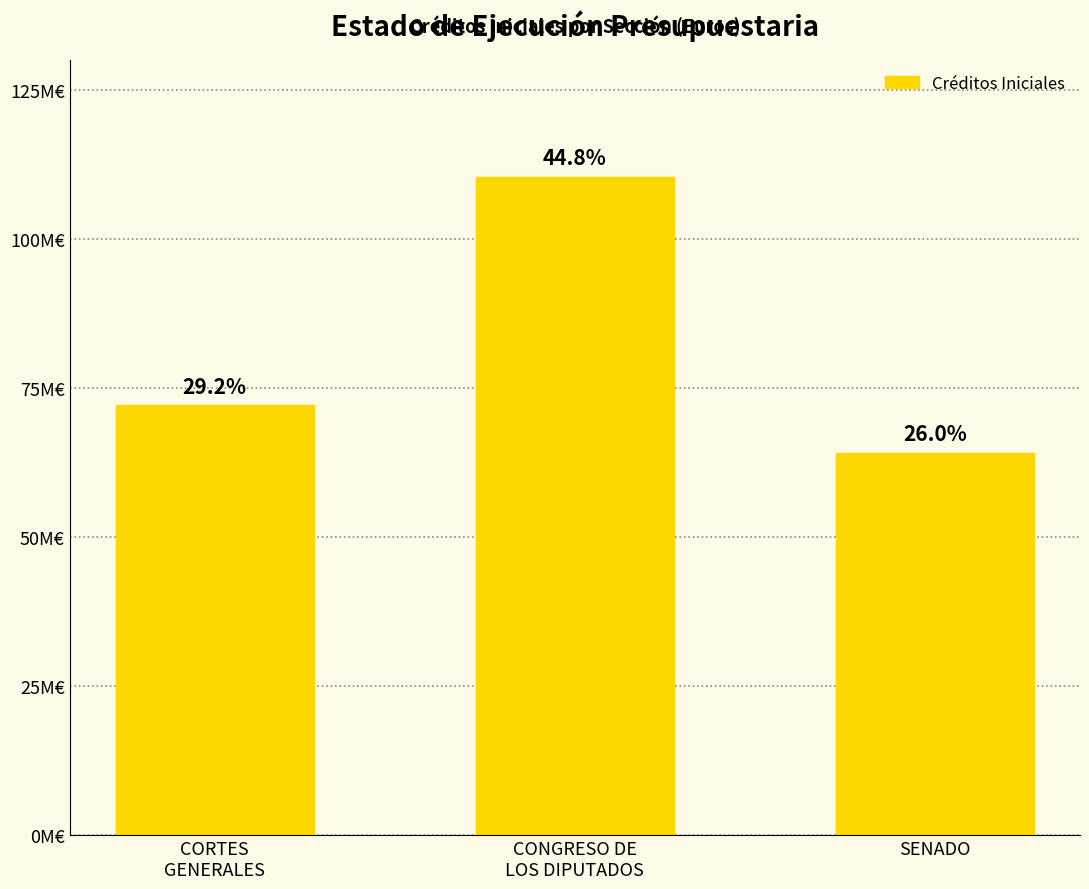

Rank the categories by value from highest to lowest.

CONGRESO DE
LOS DIPUTADOS, CORTES
GENERALES, SENADO